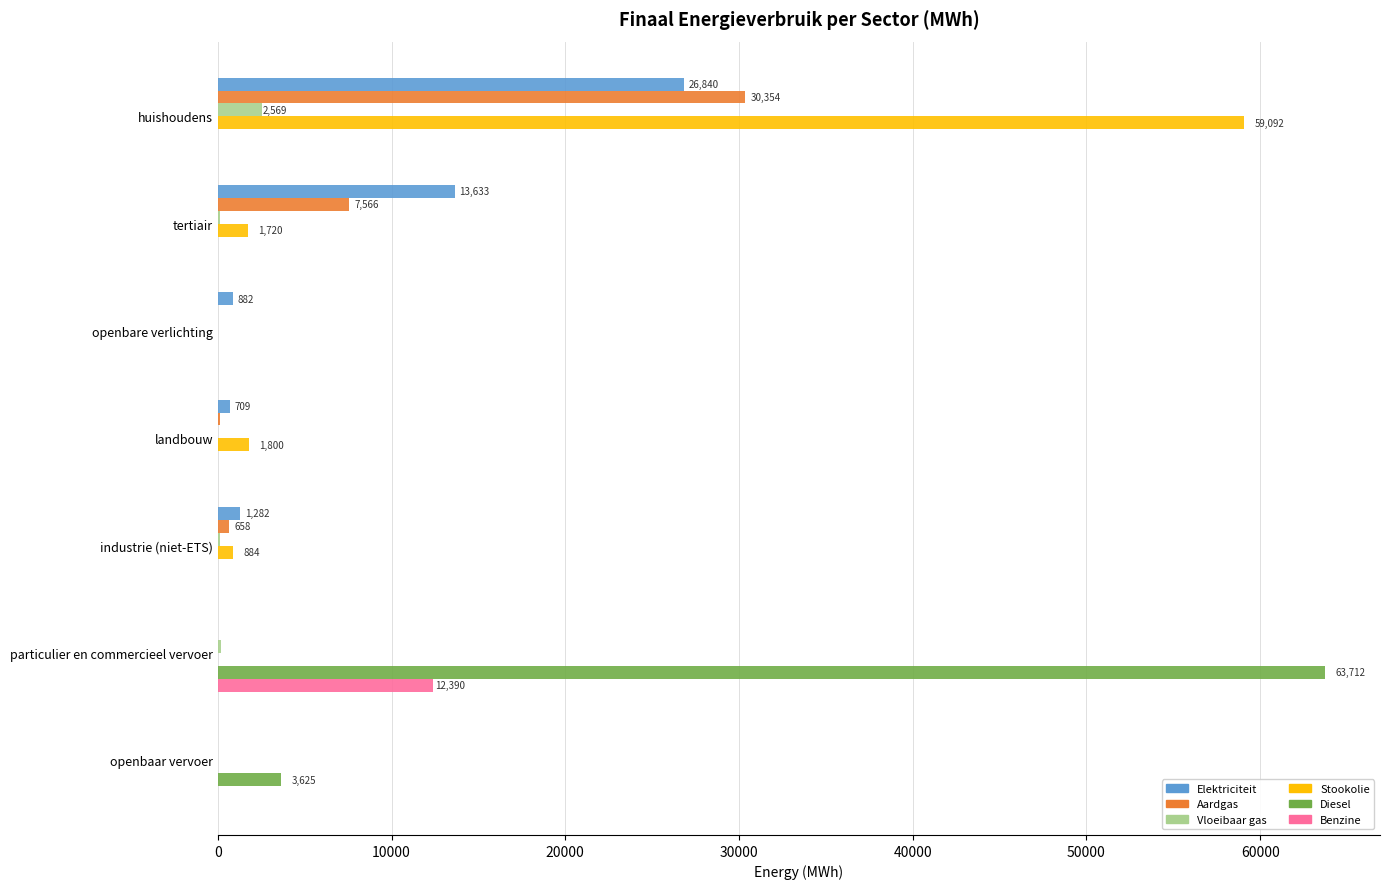

At which category is the sum across all series the highest?

huishoudens